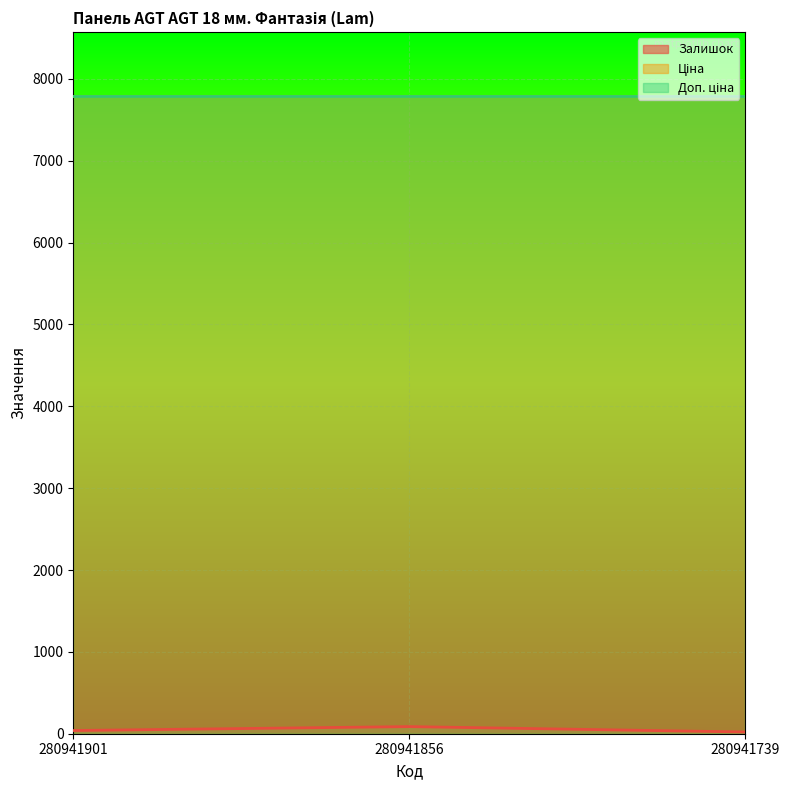

What are all the series names shown in the legend?

Залишок, Ціна, Доп. ціна